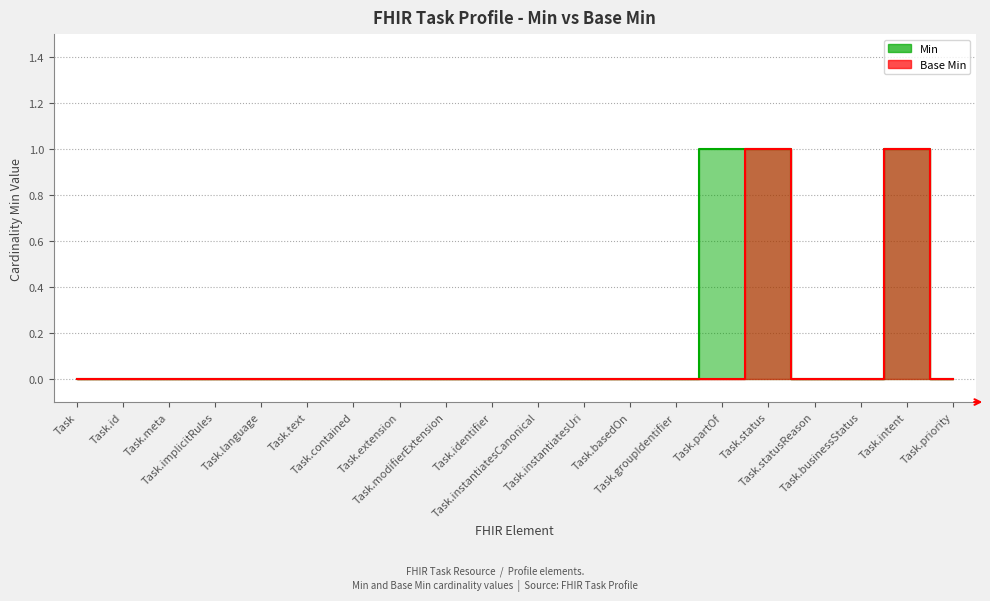

Does the chart display data point markers on the line(s)?

No